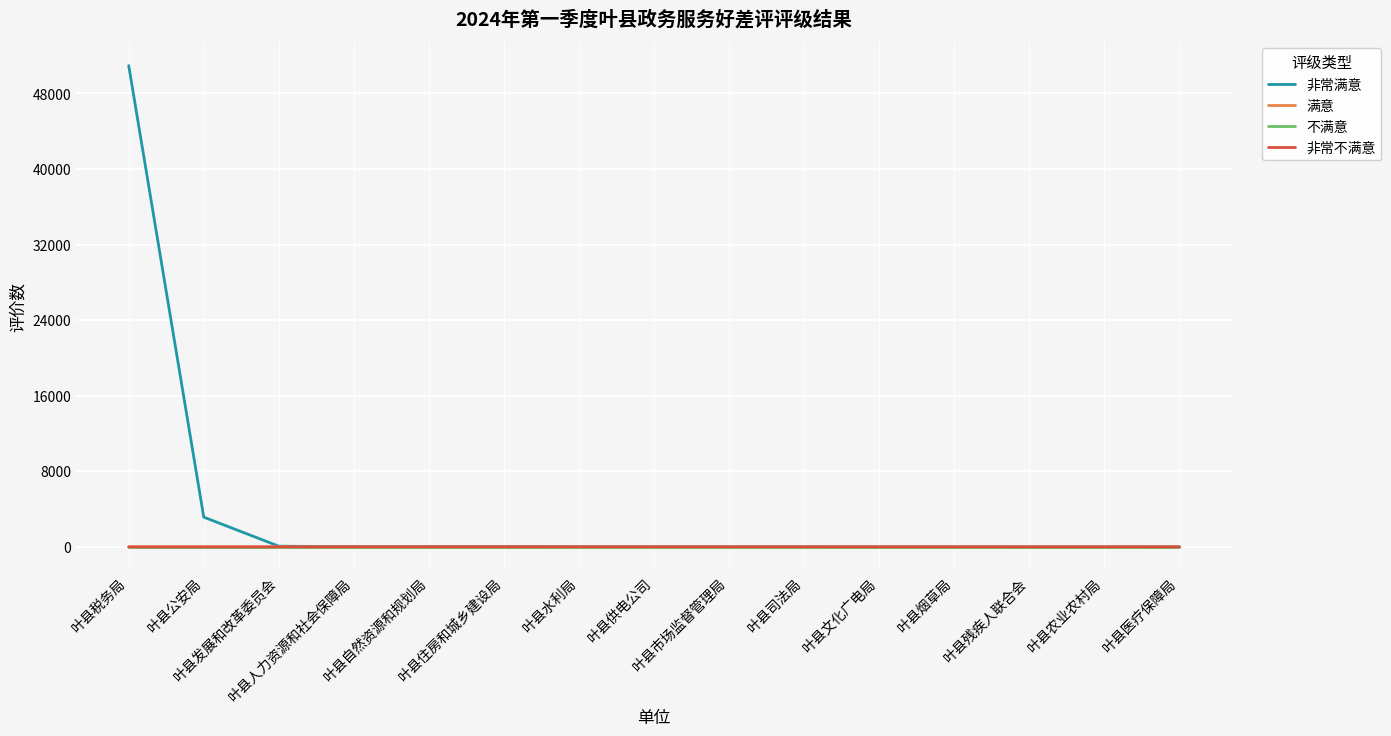

Which series has the largest total across all categories?

非常满意